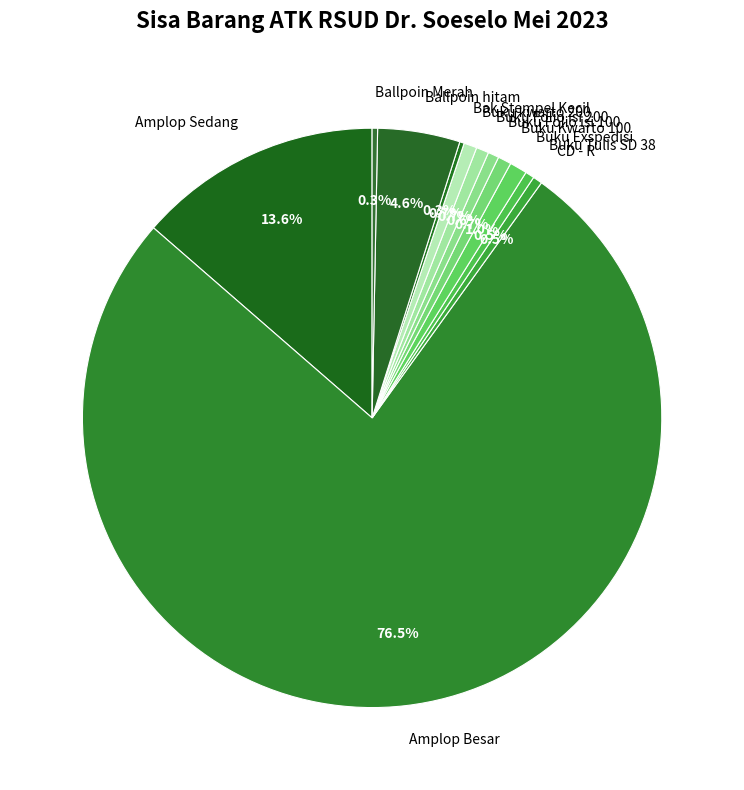

Is there a majority slice in this chart?

Yes